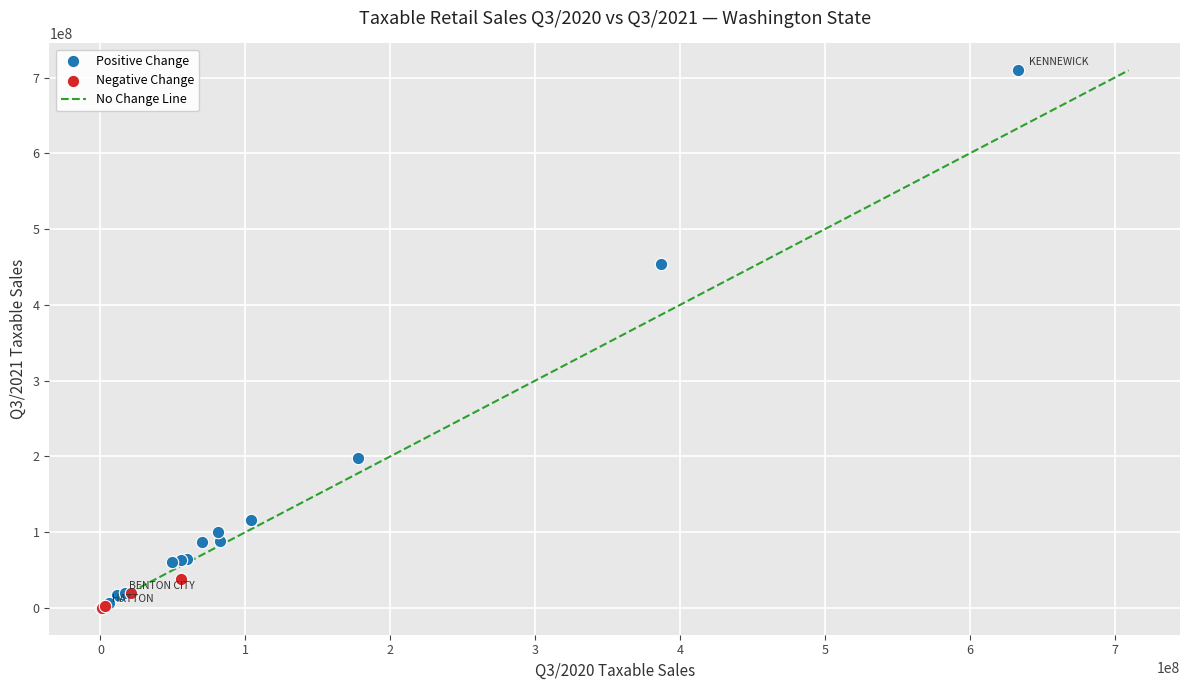

Which series reaches the maximum Y coordinate?

Positive Change